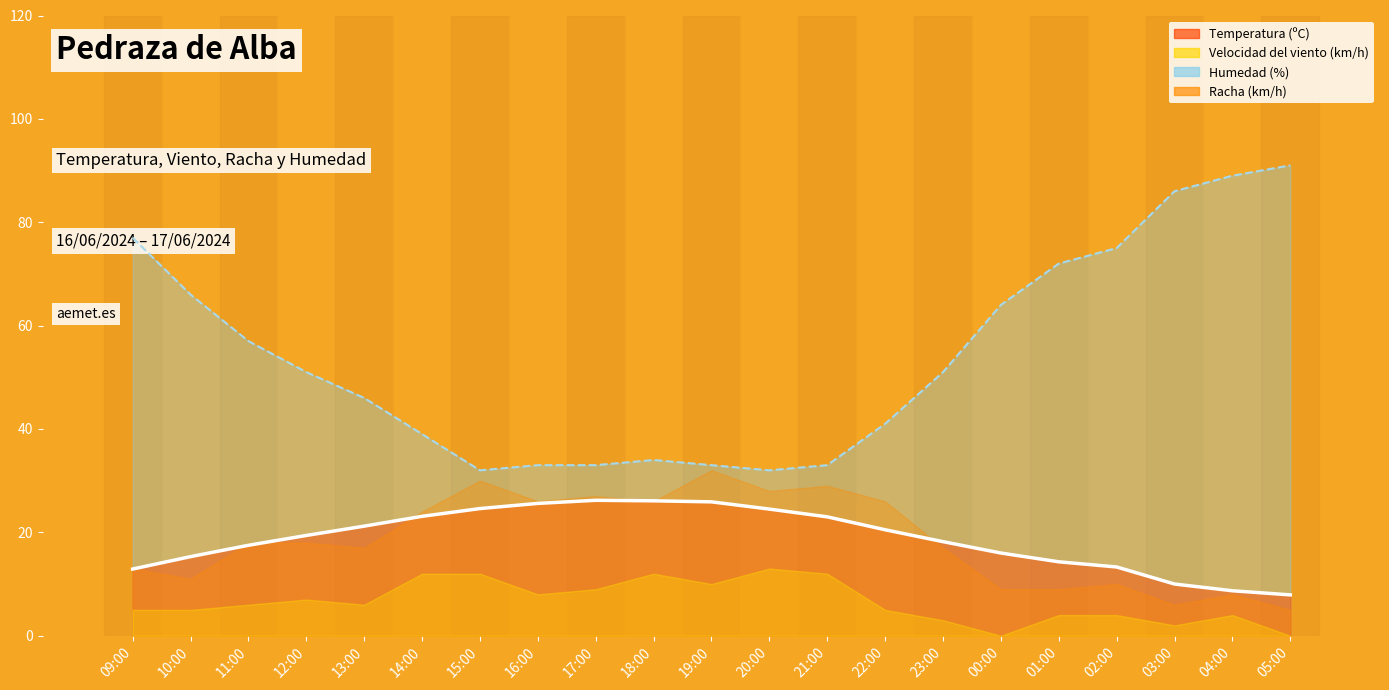

What is the approximate value of Temperatura (ºC) at 10:00?

15.3